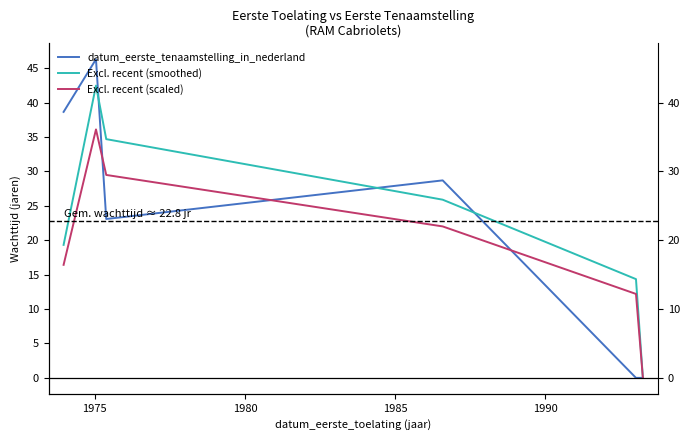

True or false: Excl. recent (scaled) and Excl. recent (smoothed) intersect in this chart.

False